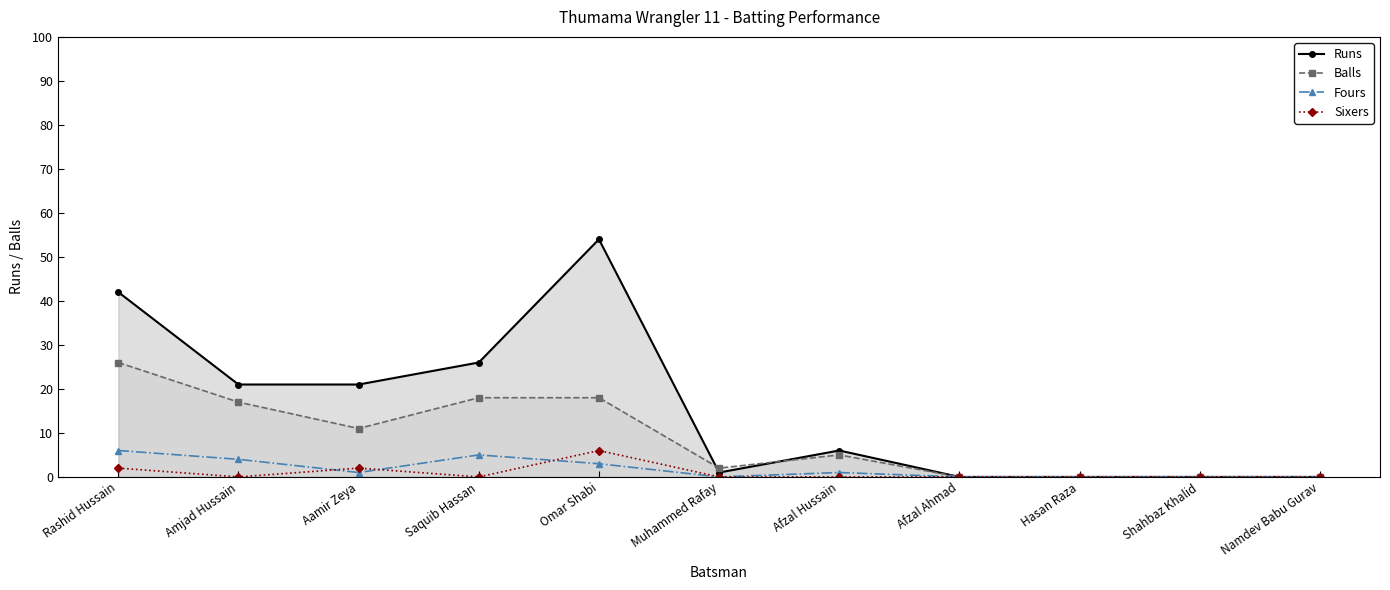

List the labels in order of Runs value, smallest first.

Afzal Ahmad, Hasan Raza, Shahbaz Khalid, Namdev Babu Gurav, Muhammed Rafay, Afzal Hussain, Amjad Hussain, Aamir Zeya, Saquib Hassan, Rashid Hussain, Omar Shabi